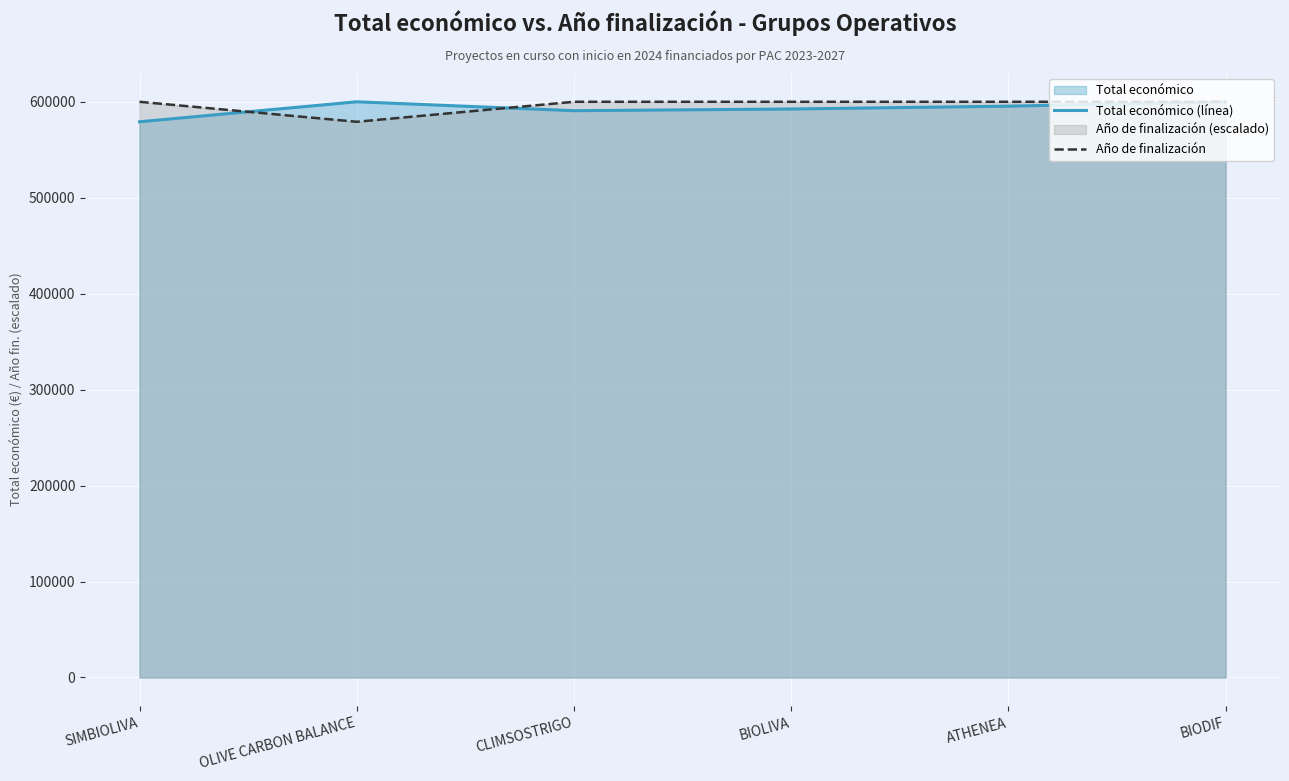

True or false: Año de finalización has a value of 579152 at OLIVE CARBON BALANCE.

True